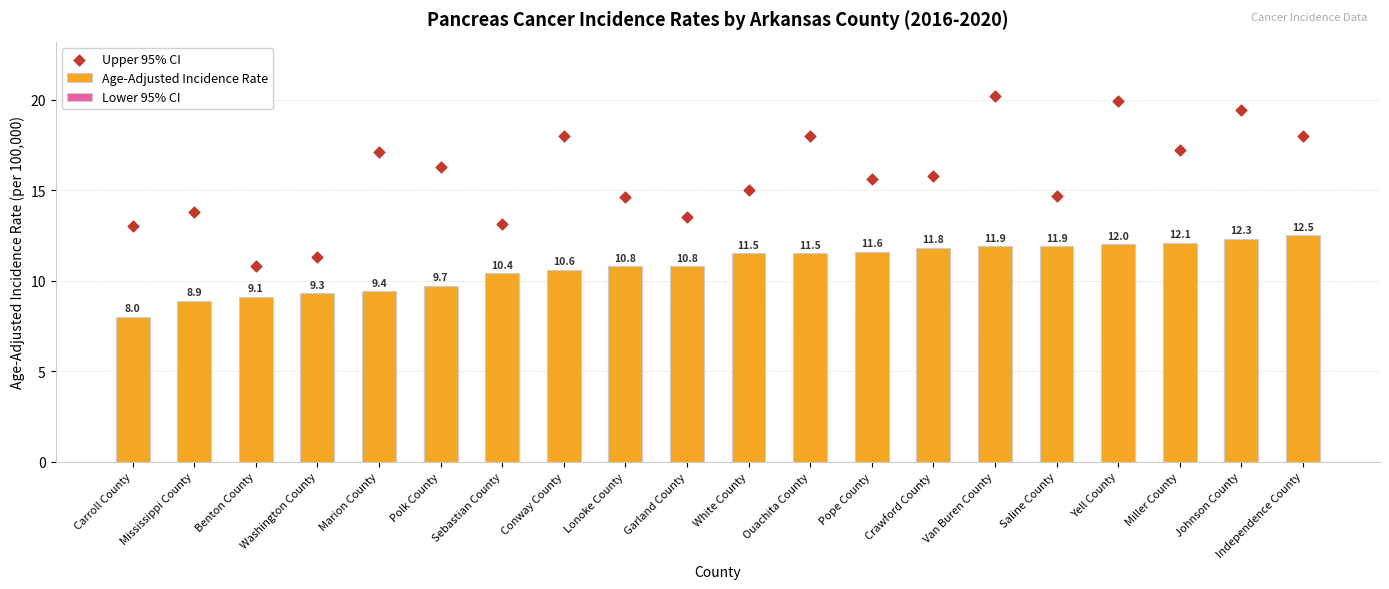

At how many categories does at least one series exceed 13?

17